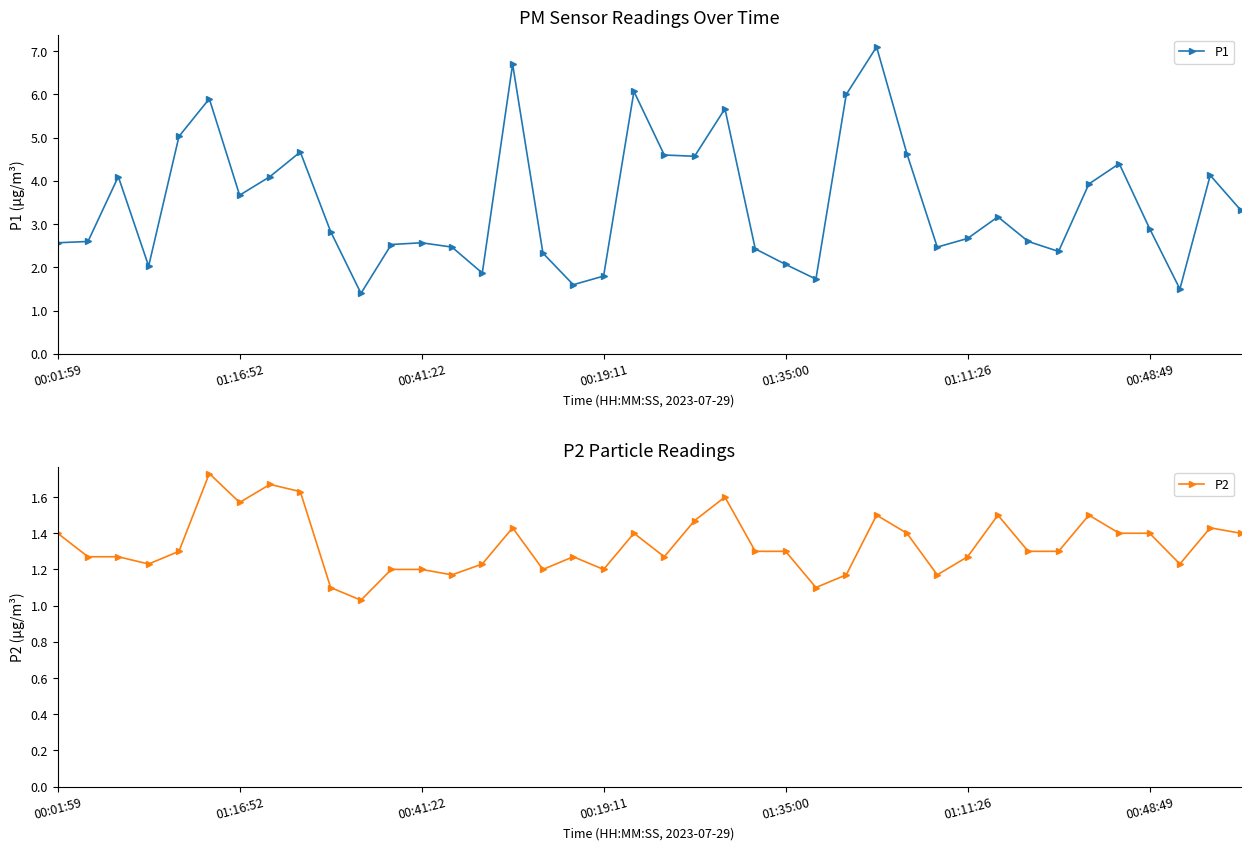

True or false: P2 has more than 1 points higher than both neighbors.

True